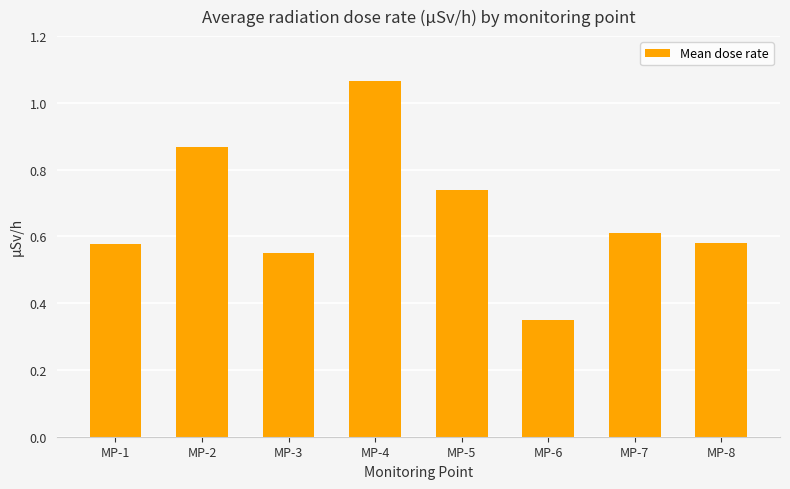

How many bars are there in total?

8